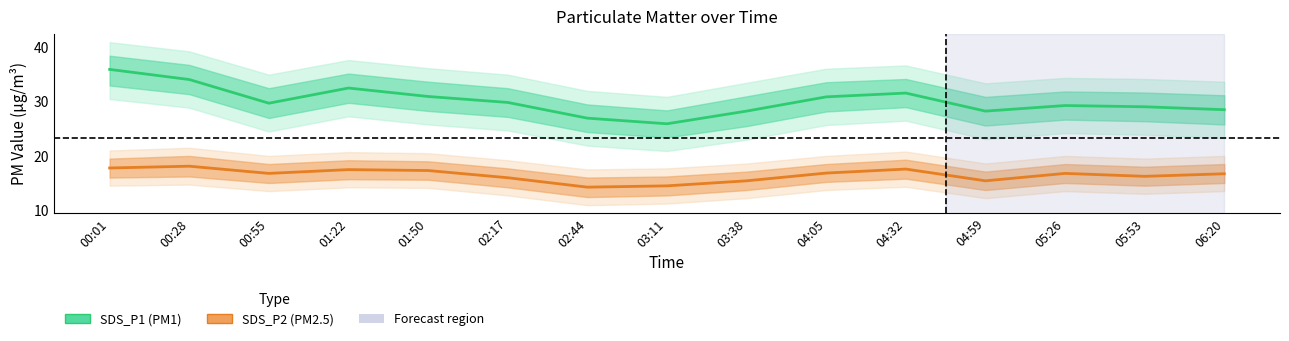

Is this an area chart (filled region under the line)?

No